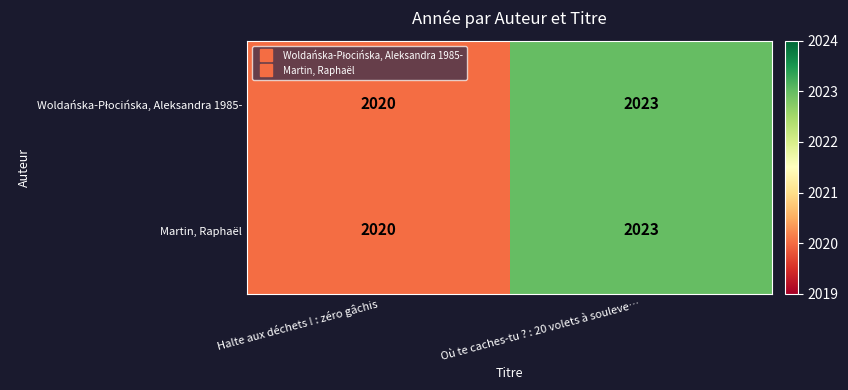

What is the difference between the maximum and minimum values in the Martin, Raphaël series?

3